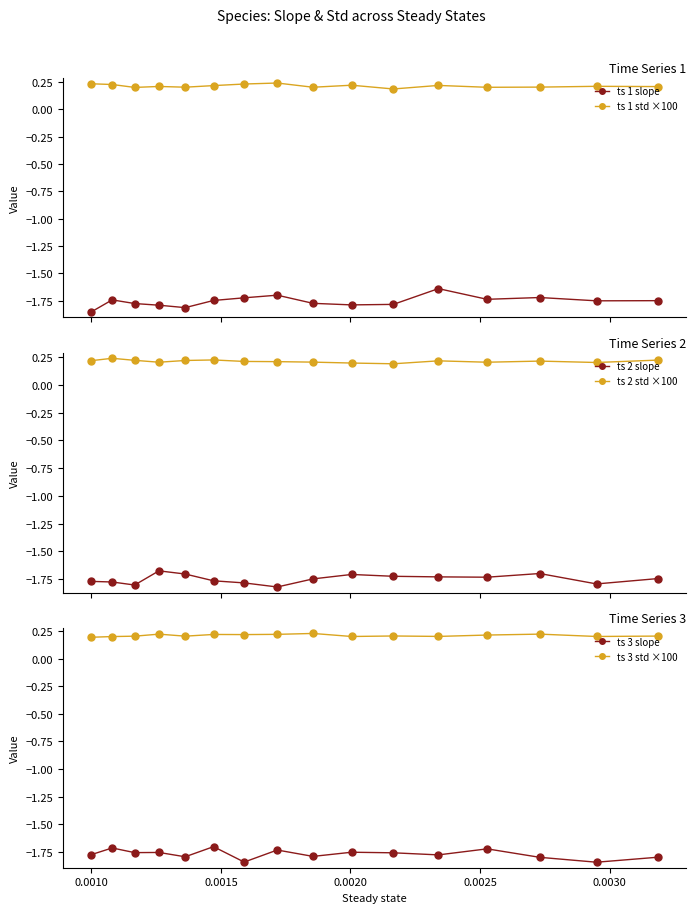

True or false: ts 3 std ×100 has more than 0 interior local peaks.

True